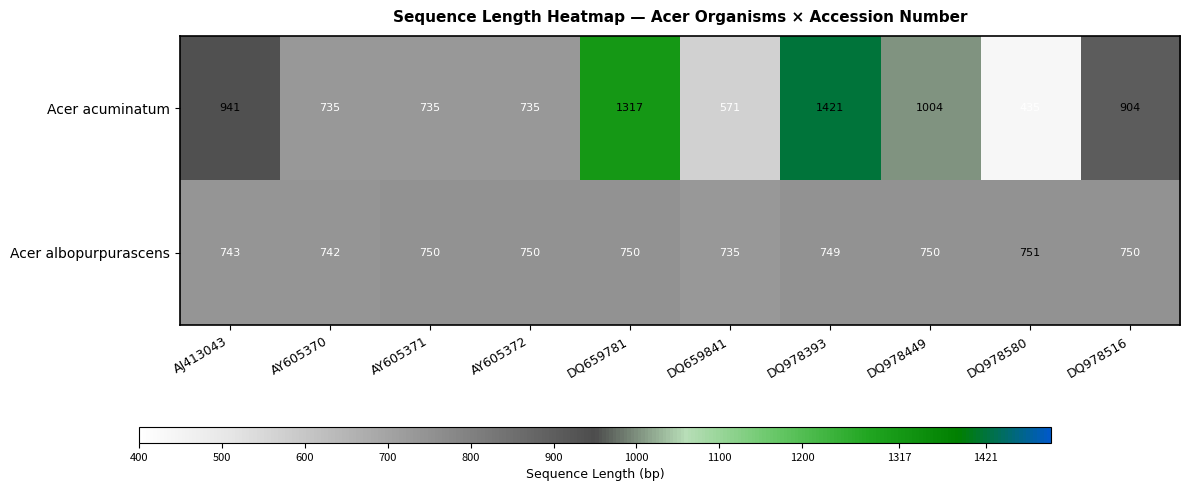

At which category does the chart reach its peak across all series?

DQ978393